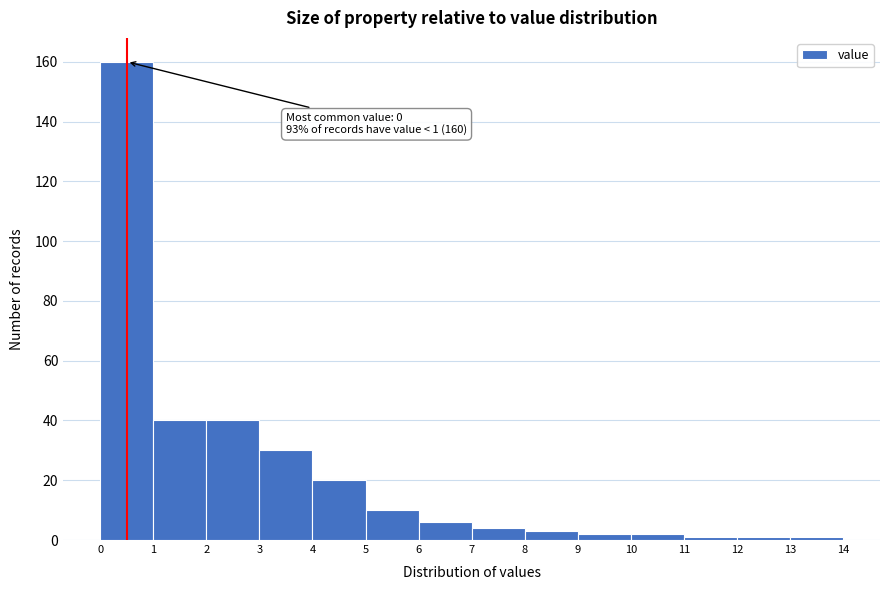

Over which range of the x-axis is the bar tallest?

0 to 1